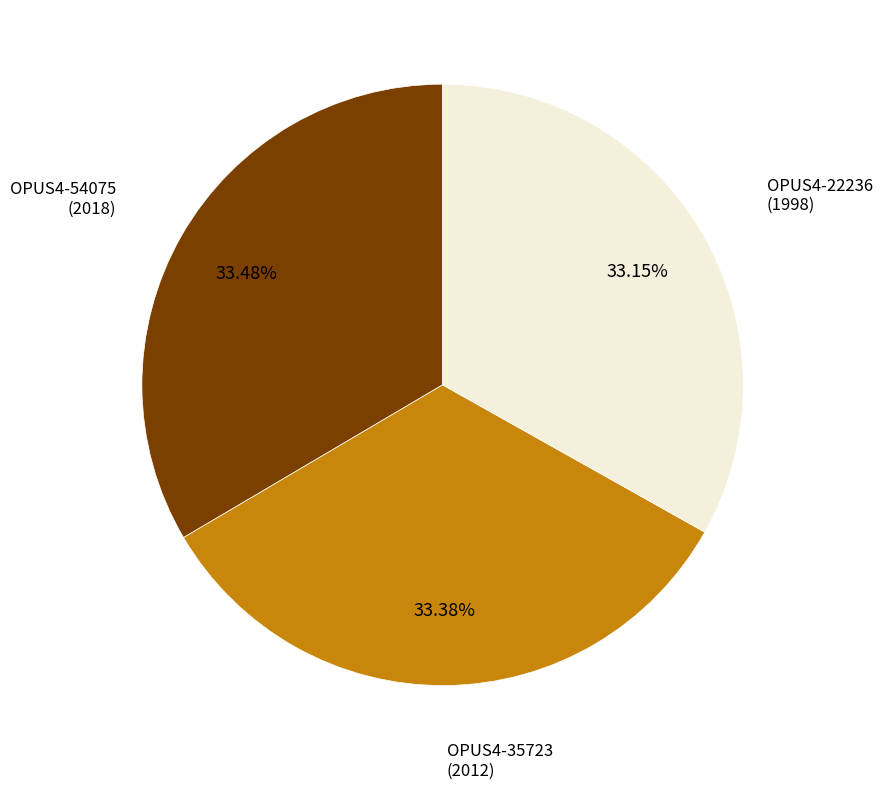

Does any single category account for the majority?

No